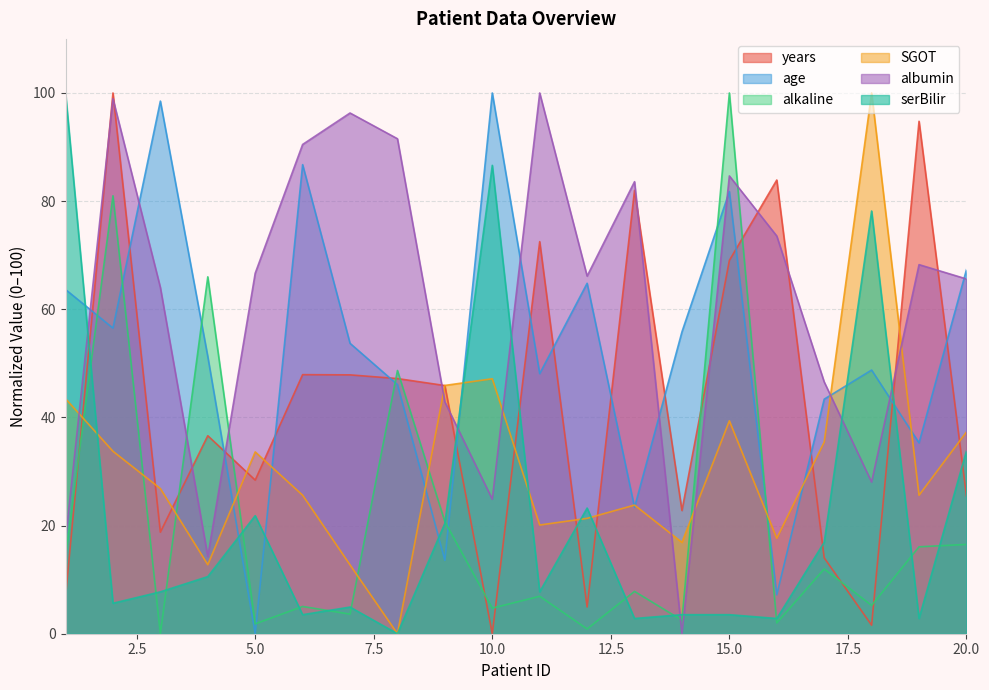

Which series has the widest spread of values?

years